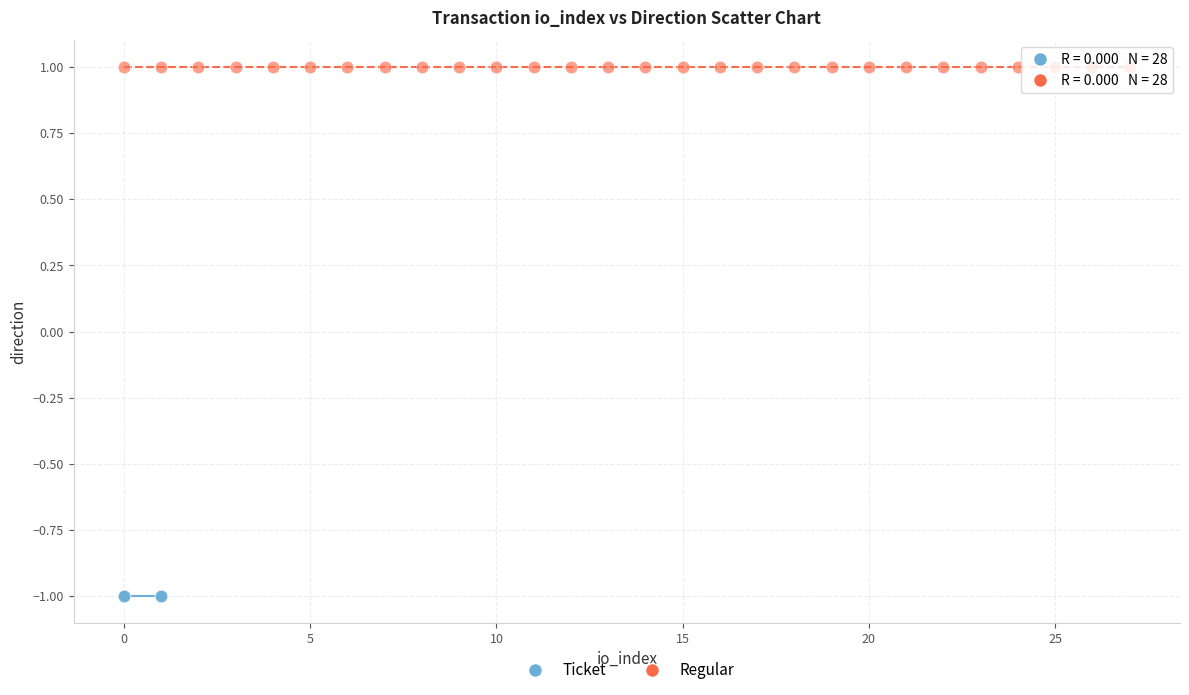

What are all the series names shown in the legend?

Ticket, Regular